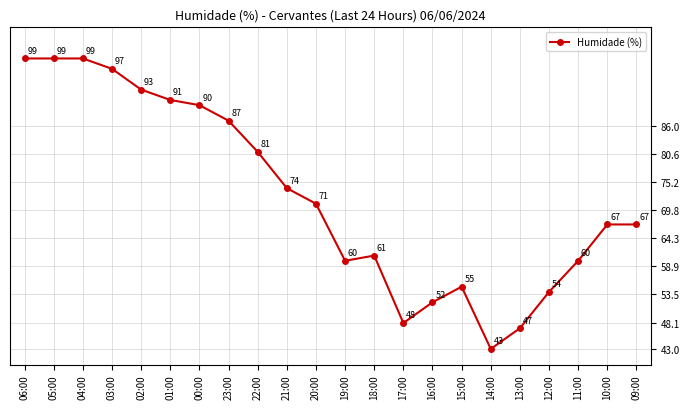

Which label corresponds to the smallest value in the chart?

14:00